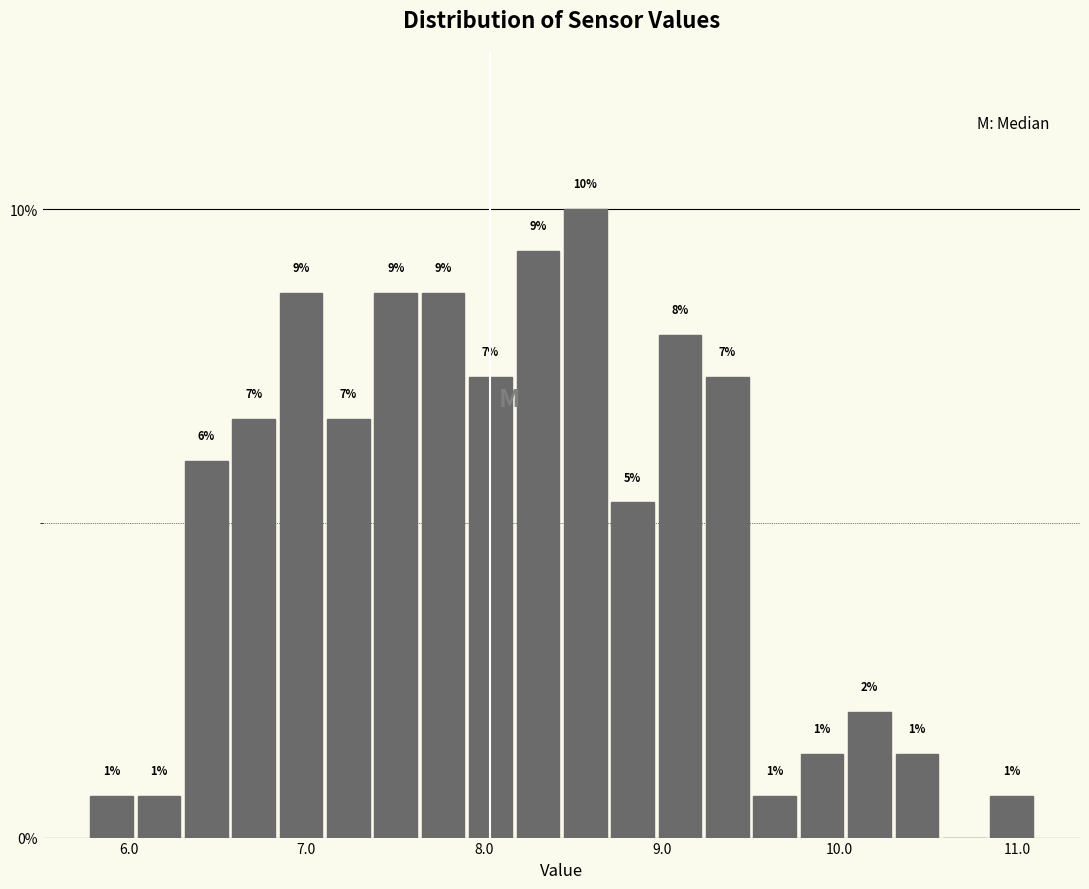

Read against the x-axis, roughly where is the centre of the tallest bar?

8.6